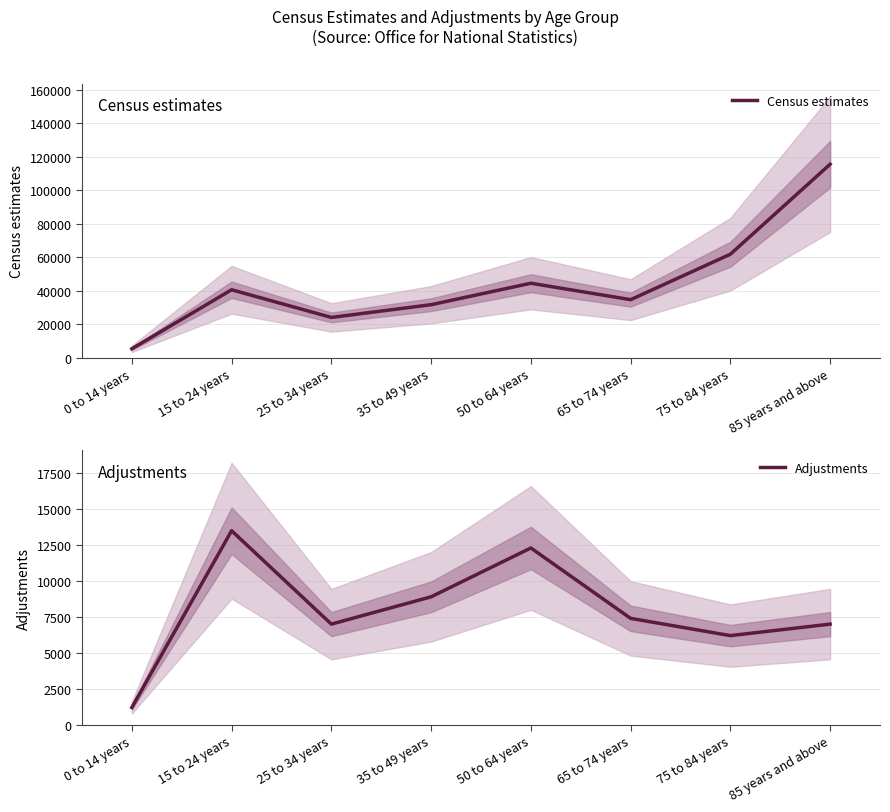

True or false: Adjustments and Census estimates intersect in this chart.

False